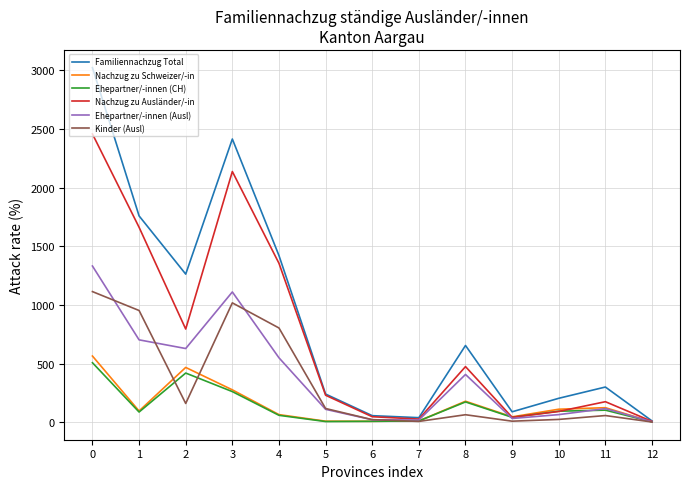

Does the chart have visible grid lines?

Yes